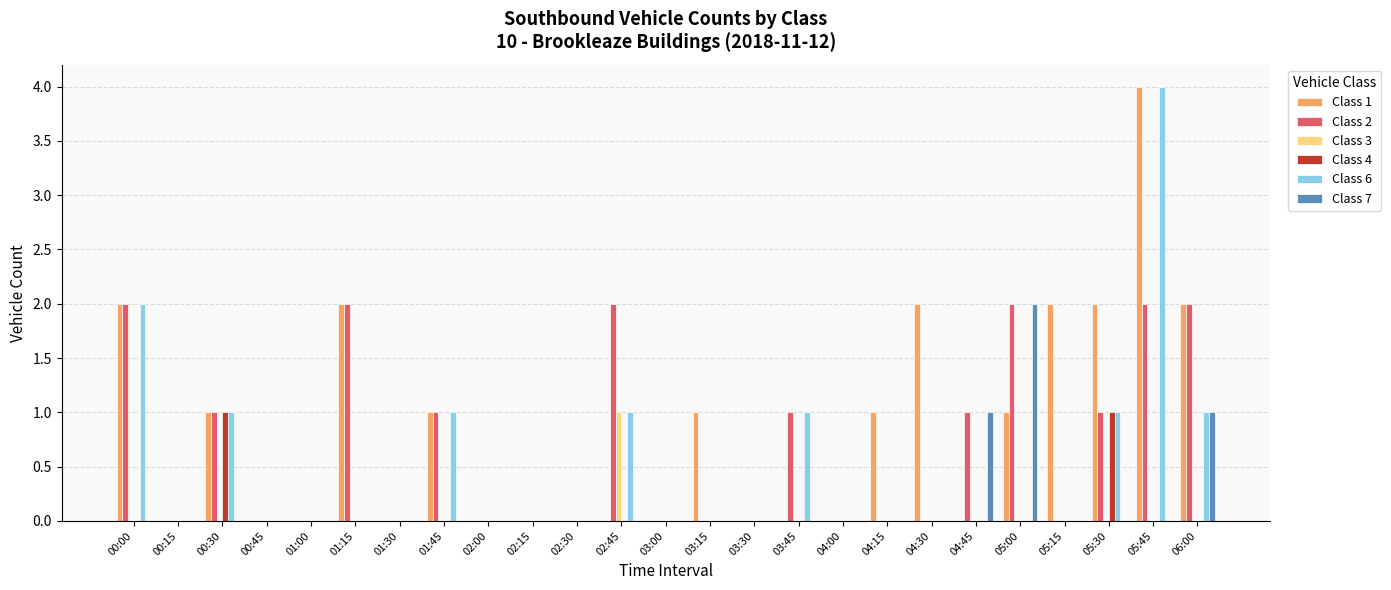

At which label does Class 7 reach its peak?

05:00